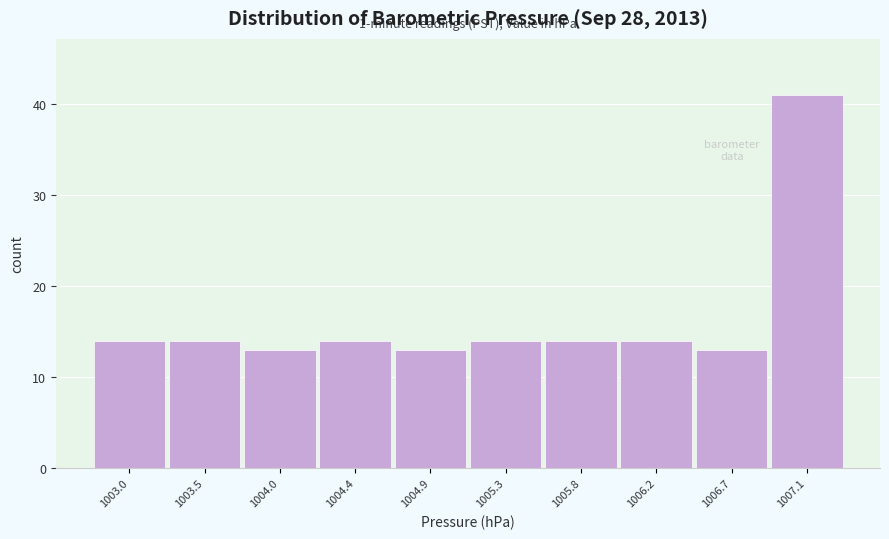

Reading right to left, what are all the values shown in this chart?

41	13	14	14	14	13	14	13	14	14